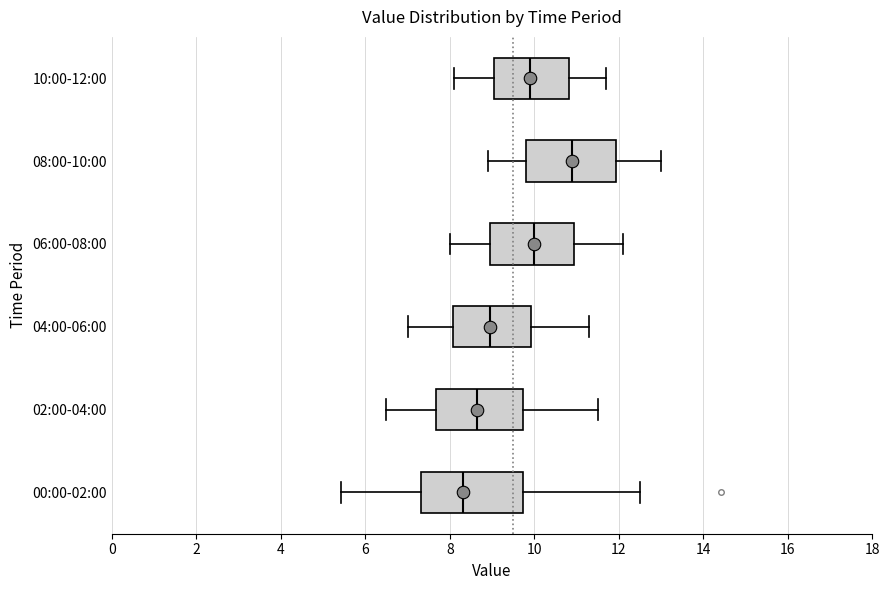

Which box has the furthest to the left median line?

00:00-02:00